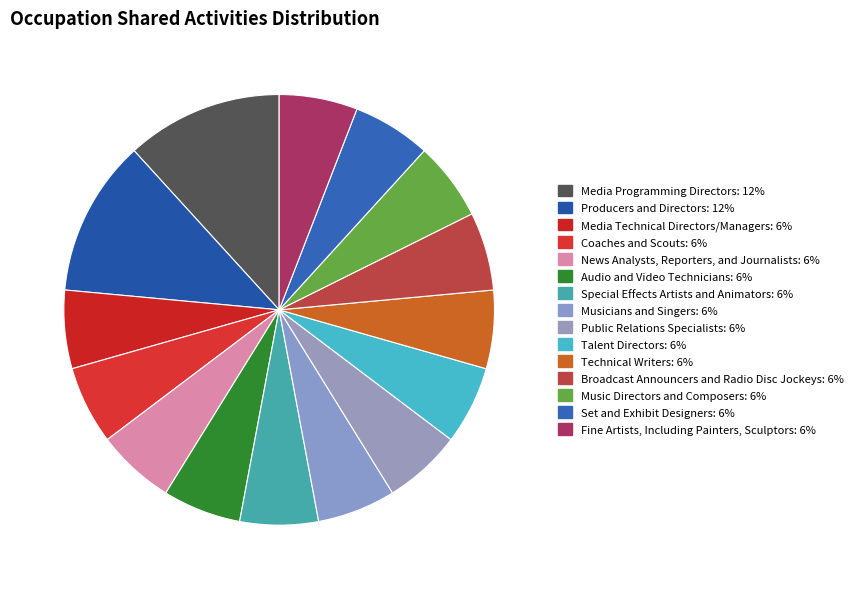

What is the ratio of the value at Set and Exhibit Designers to the value at Media Programming Directors?

0.5